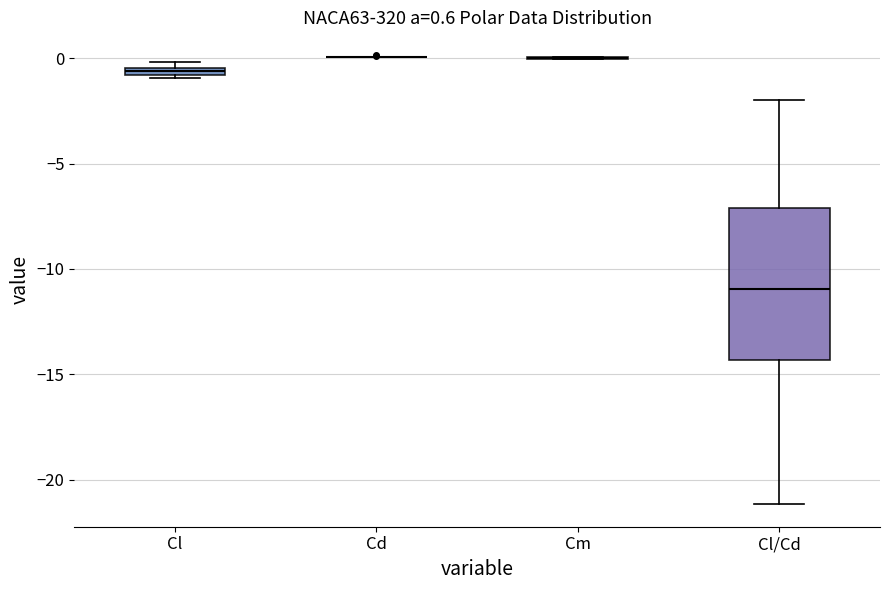

Which box is the tallest, from its lower edge to its upper edge?

Cl/Cd